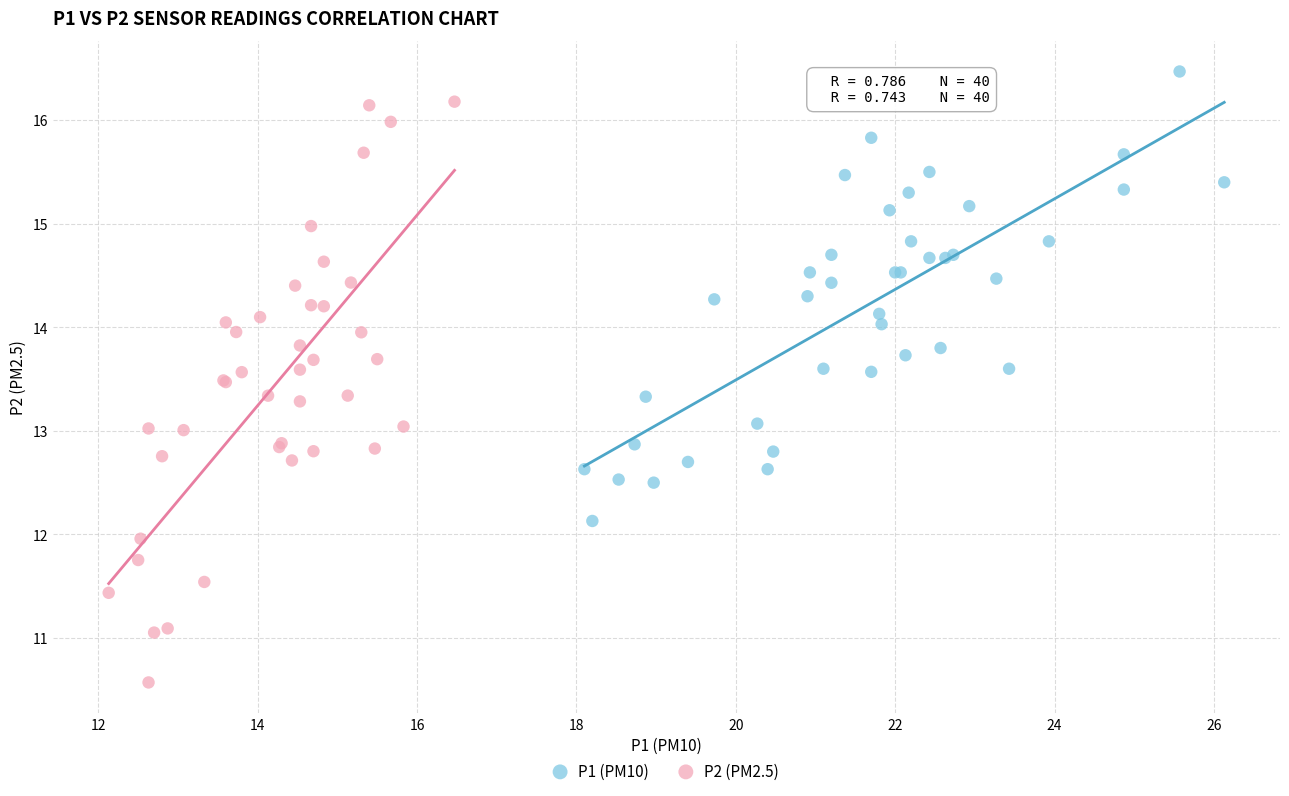

What are all the series names shown in the legend?

P1 (PM10), P2 (PM2.5)